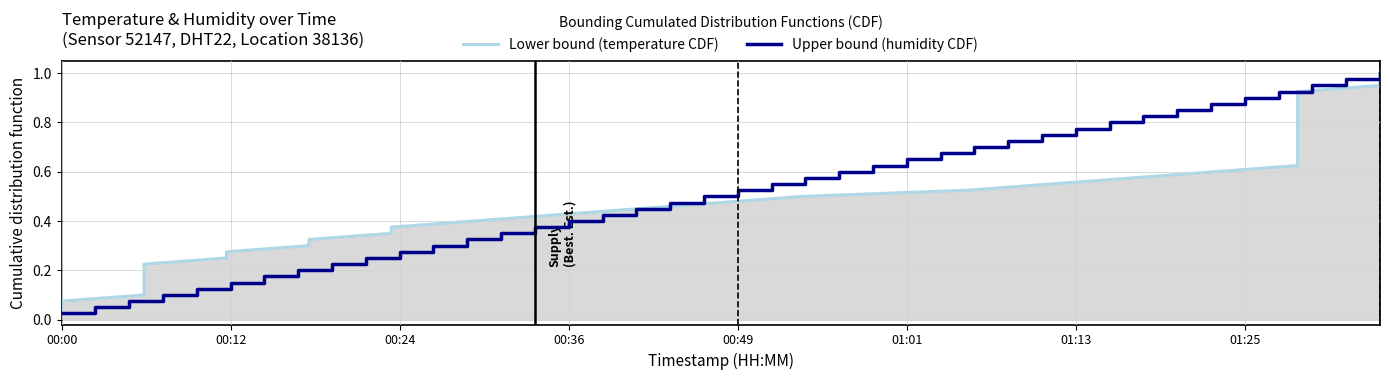

What is the average value of the Lower bound (temperature CDF) series?

0.5